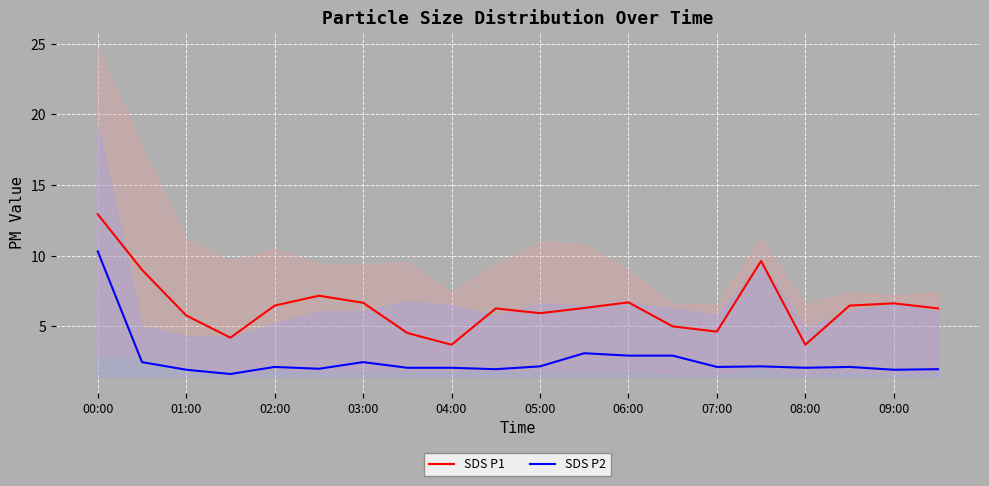

What is the difference between the second highest and minimum values in the SDS P1 series?

5.9